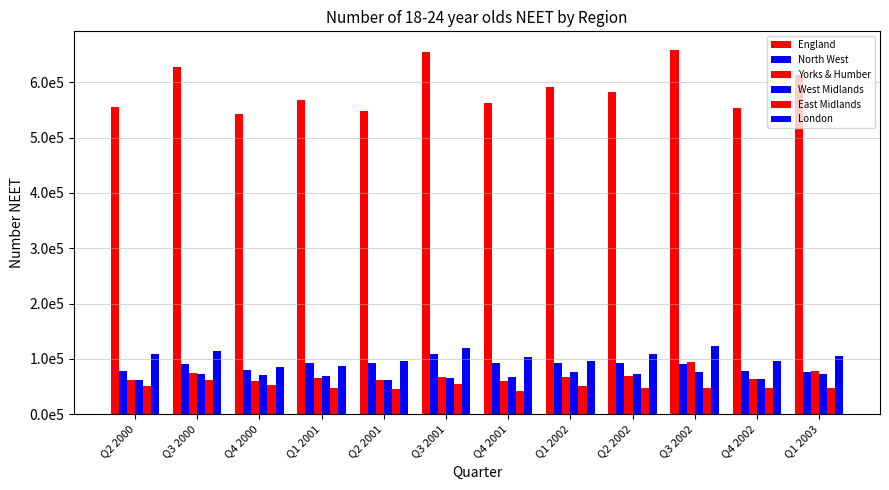

What is the sum of all Yorks & Humber values?

822000